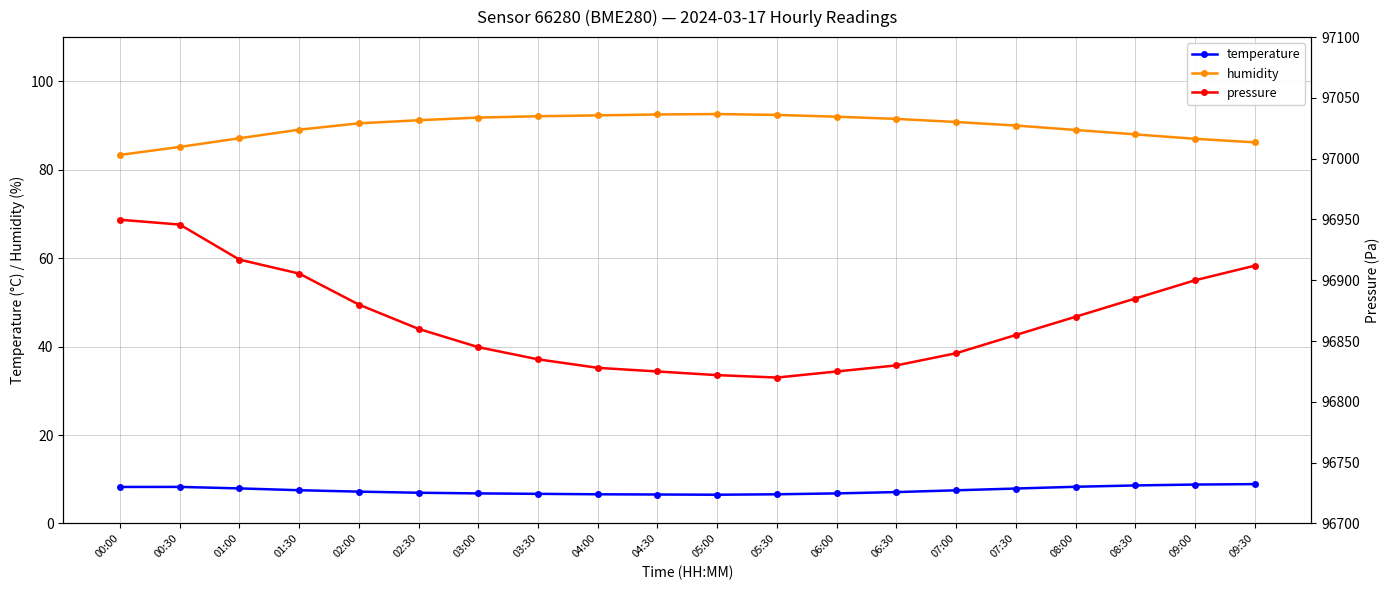

Where is the first local maximum for humidity?

05:00